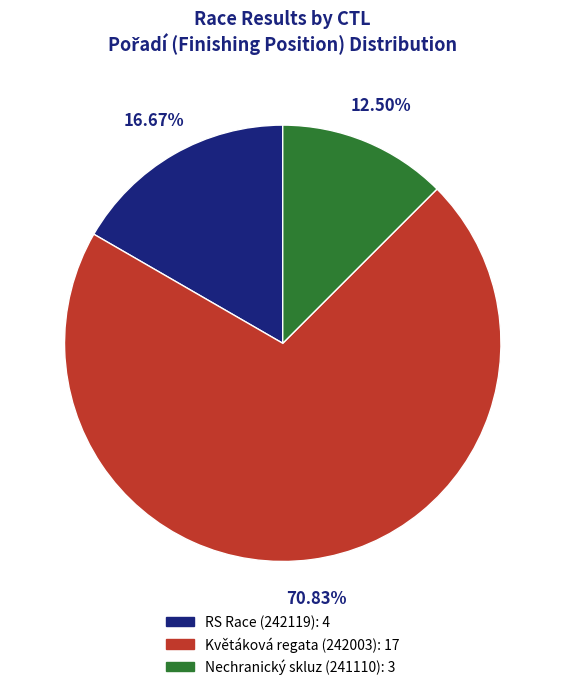

Is there a majority slice in this chart?

Yes